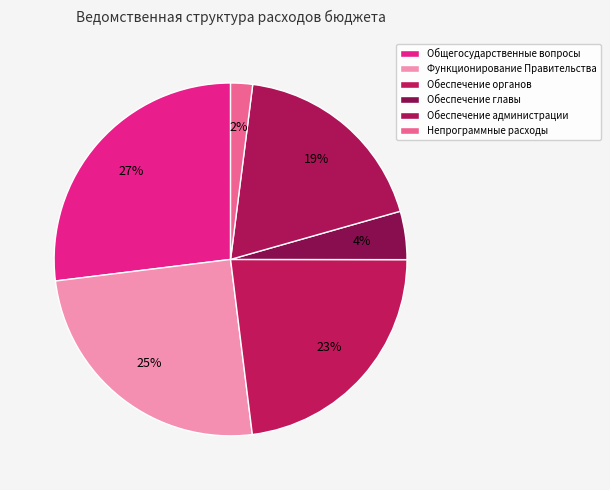

Count the number of slices in the pie.

6